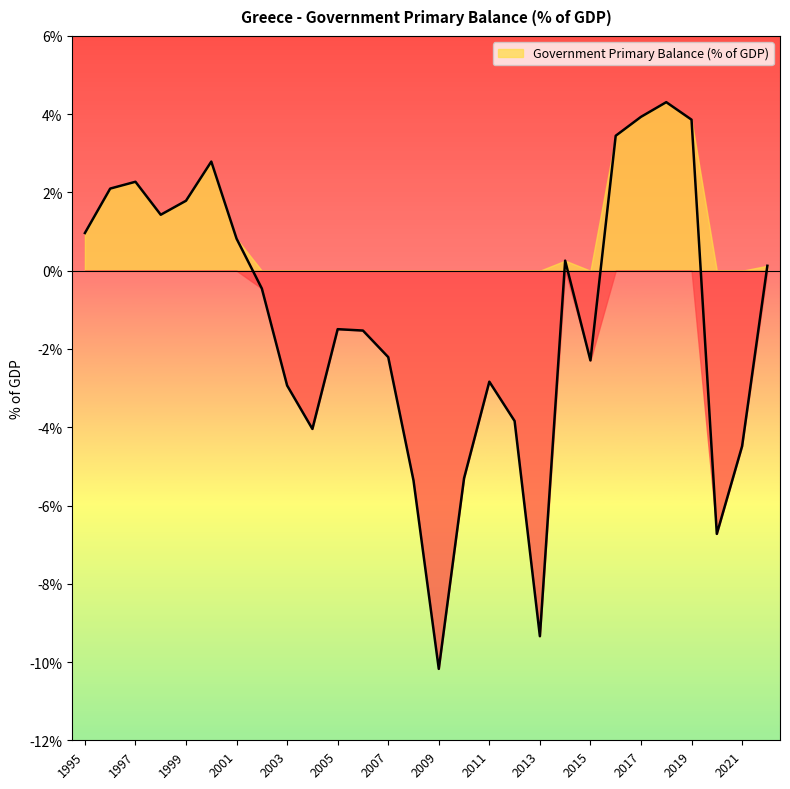

True or false: the data shows 0.4 at 2014.

False